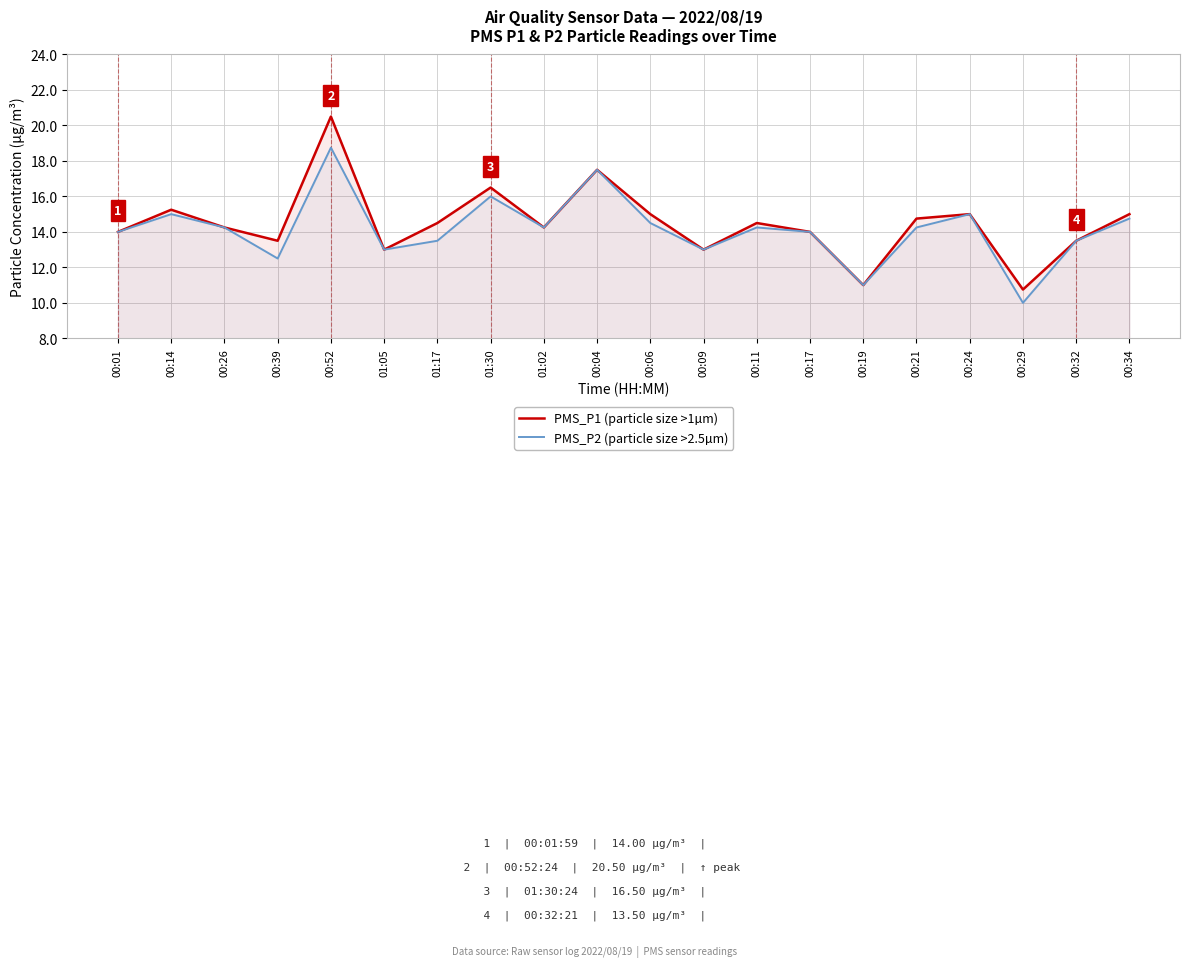

What is the difference between the maximum and minimum values in the PMS_P1 (particle size >1µm) series?

9.8